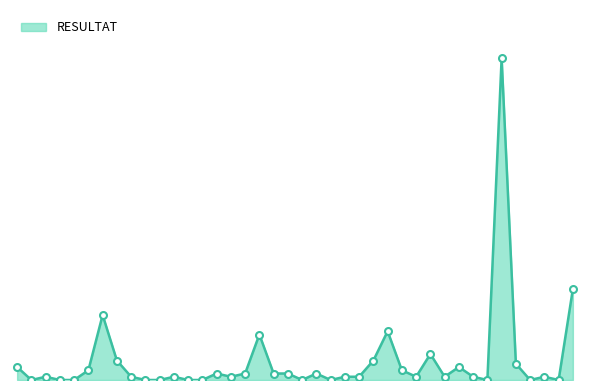

Does the chart have visible grid lines?

No